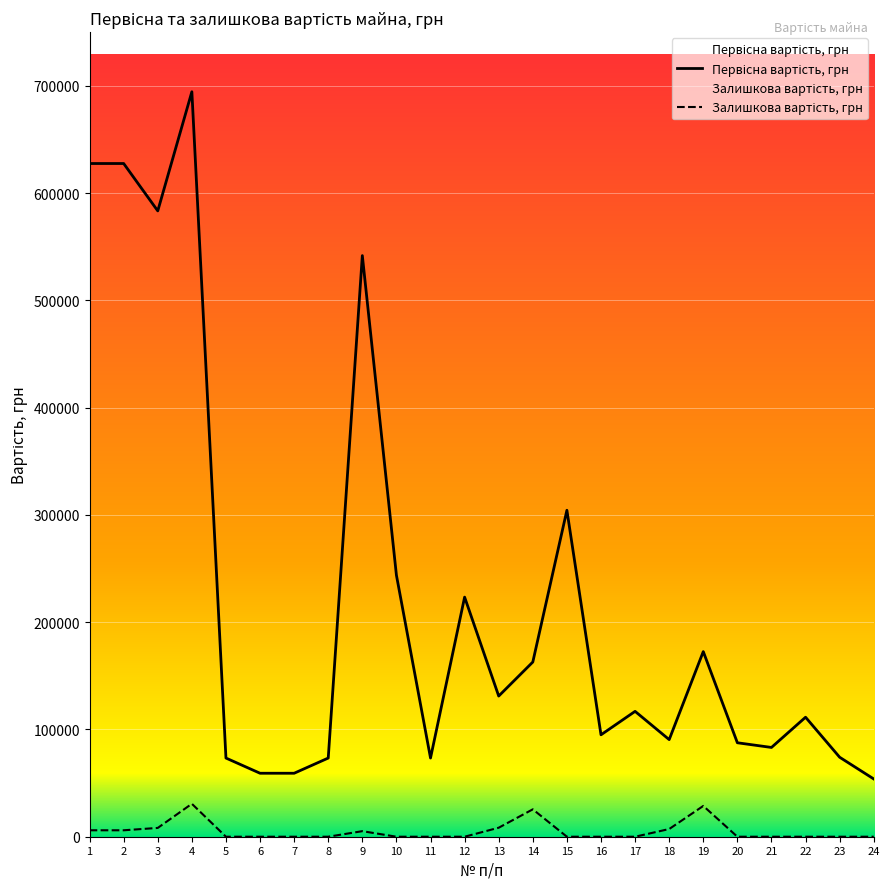

What is the difference between the Залишкова вартість, грн values at 9 and 8?

5172.9